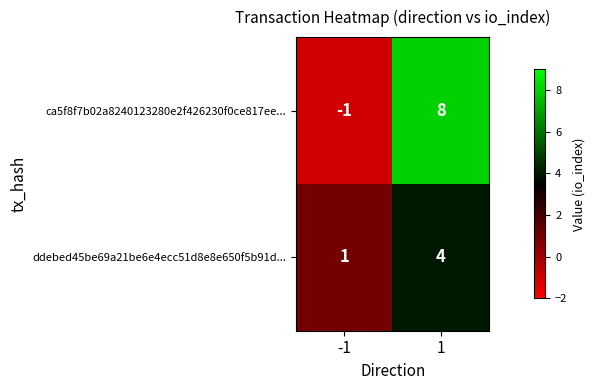

What is the sum of all ca5f8f7b02a8240123280e2f426230f0ce817ee... values?

7